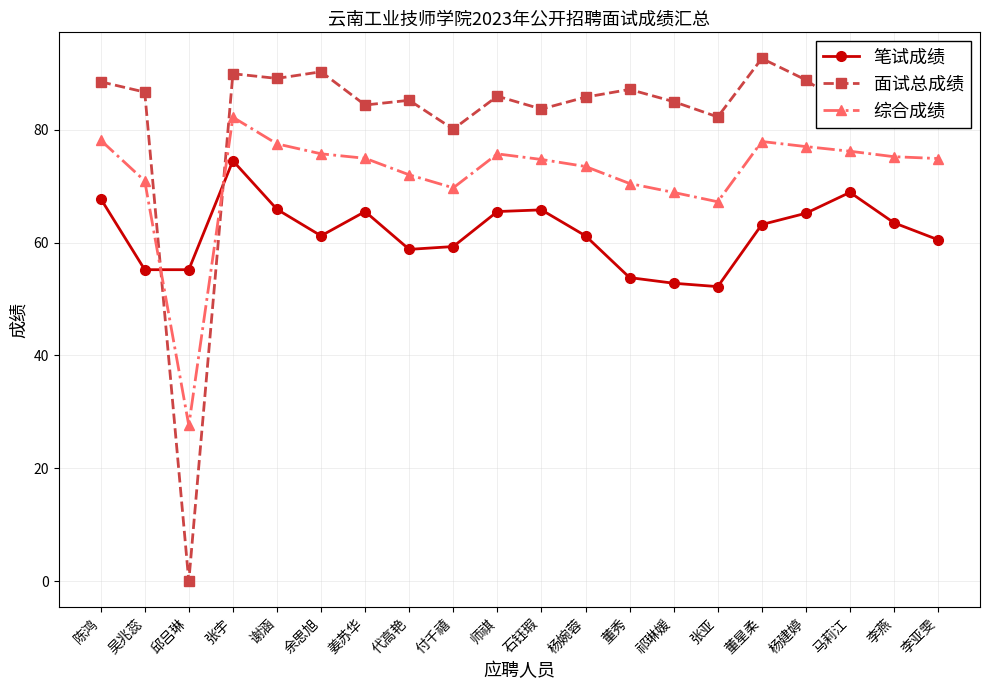

True or false: 面试总成绩 has more than 2 interior local peaks.

True